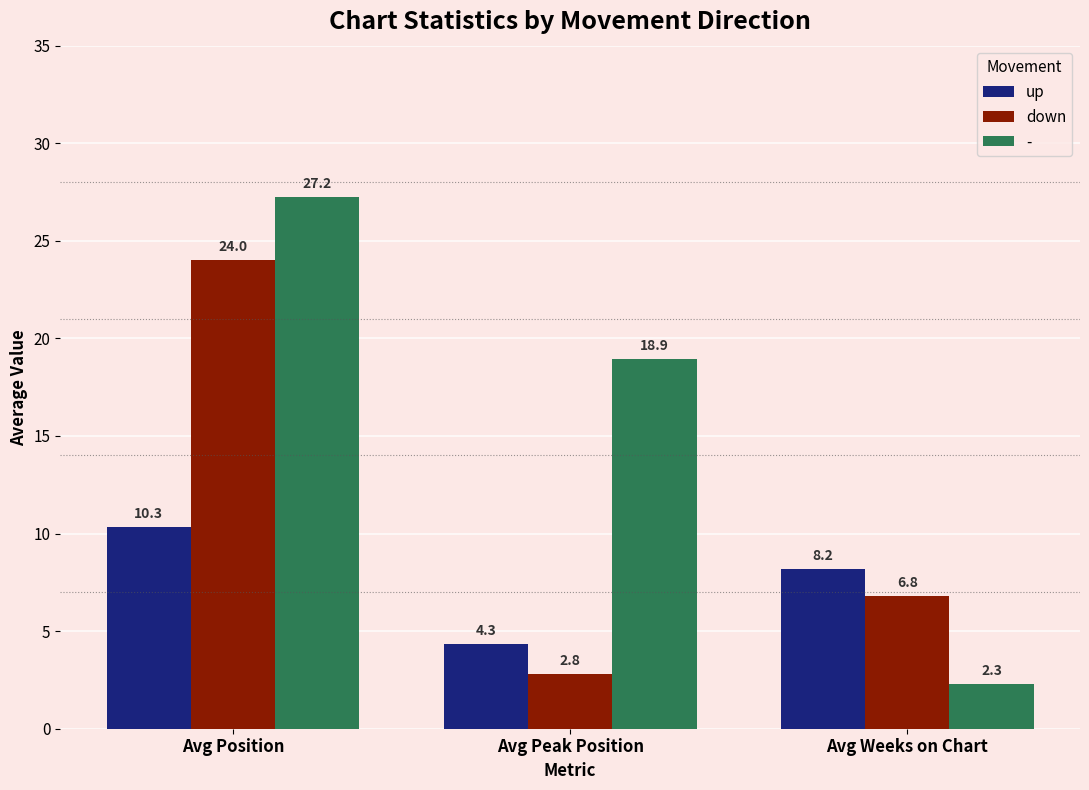

The value of up at Avg Weeks on Chart is 2.0. True or false?

False